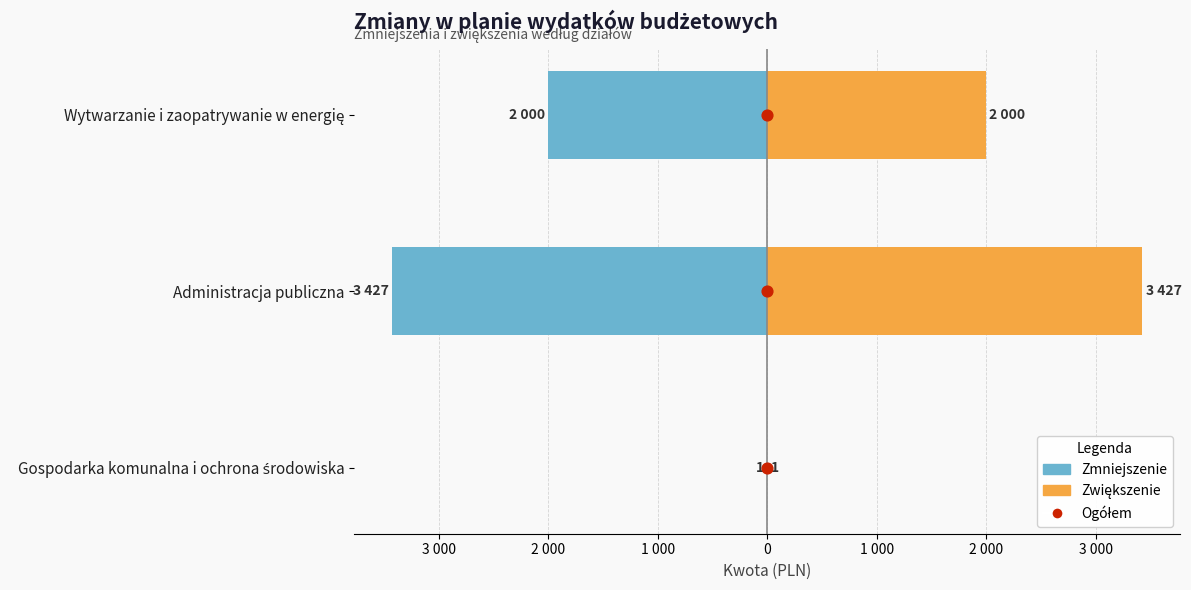

Which series has the largest total across all categories?

Zwiększenie